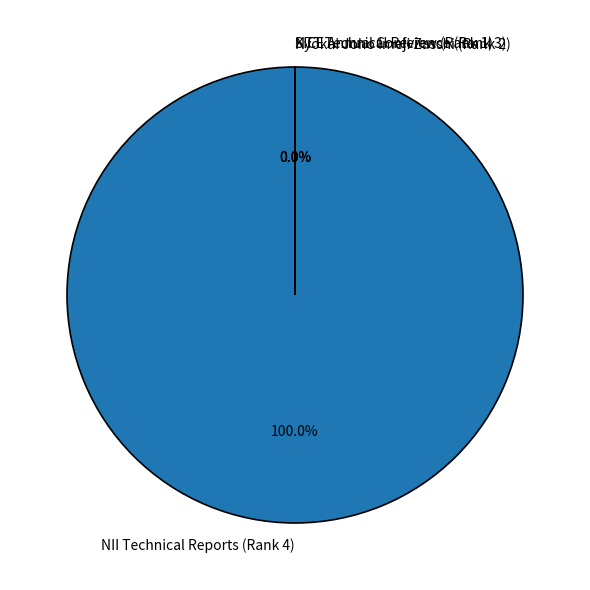

Between NII Technical Reports (Rank 4) and Kyokai Joho Imeji Zasshi (Rank 2), which is larger?

NII Technical Reports (Rank 4)